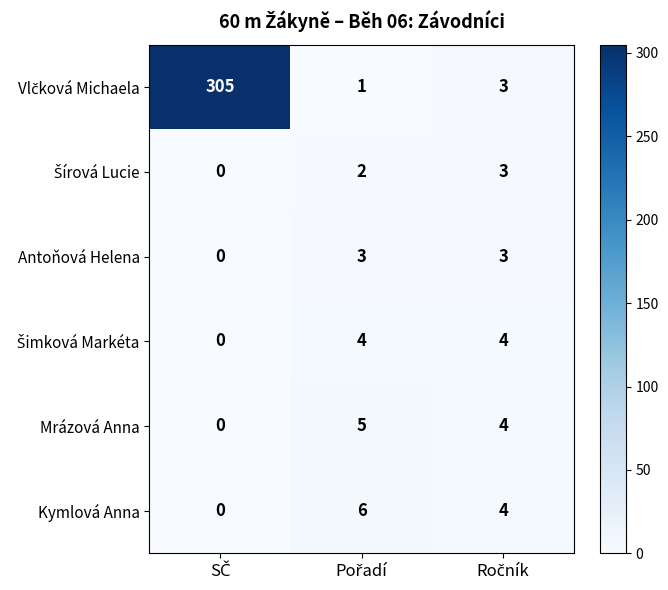

What is the difference between the maximum and minimum values in the Mrázová Anna series?

5